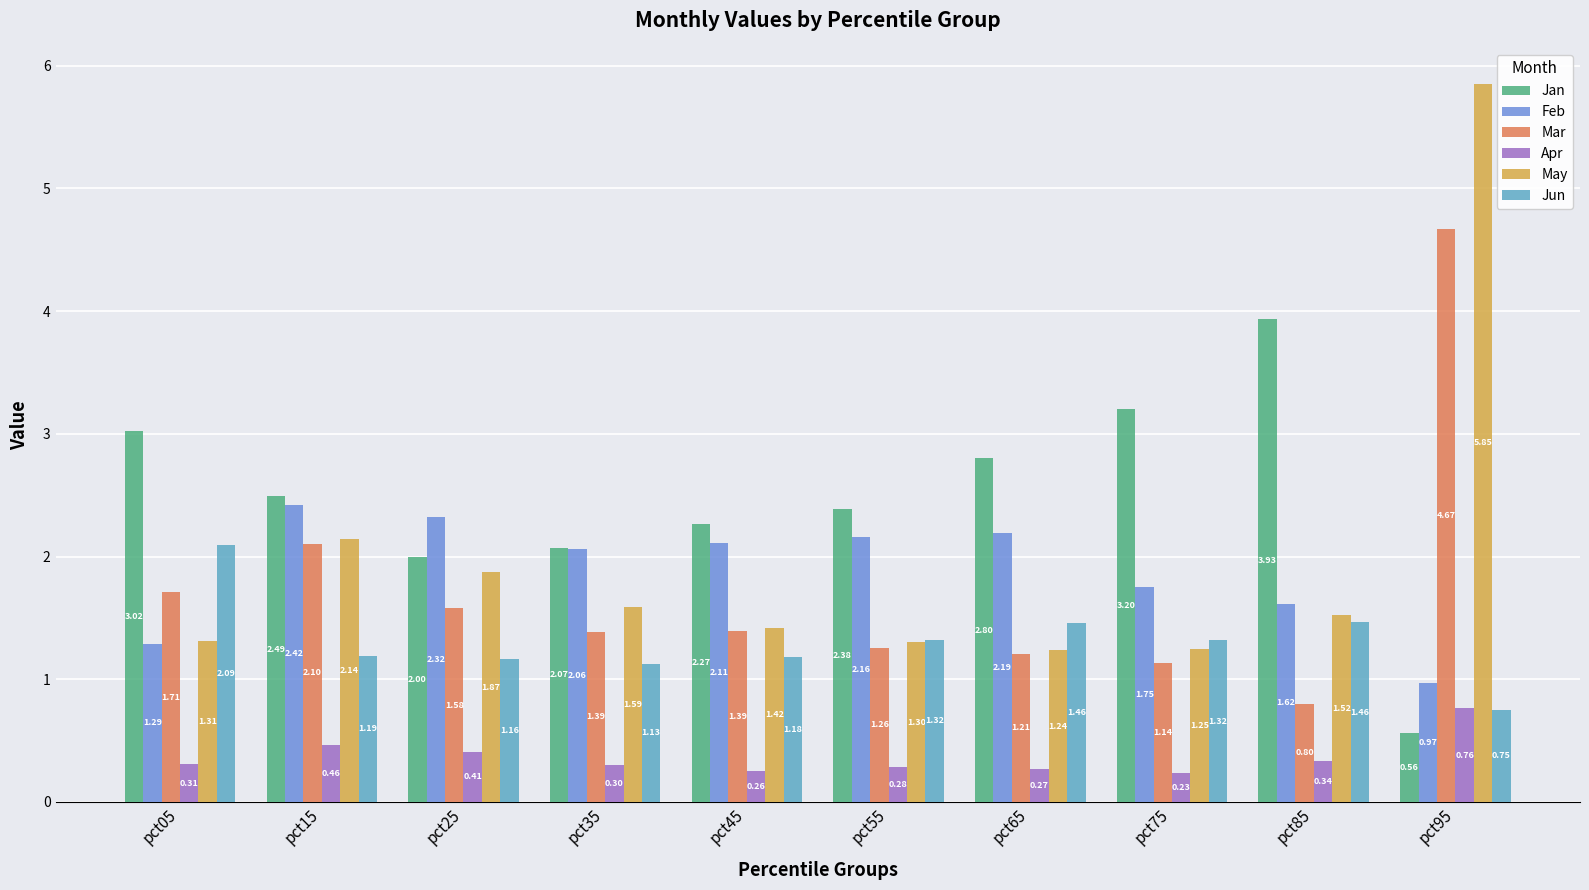

How many bars are there in each group?

6